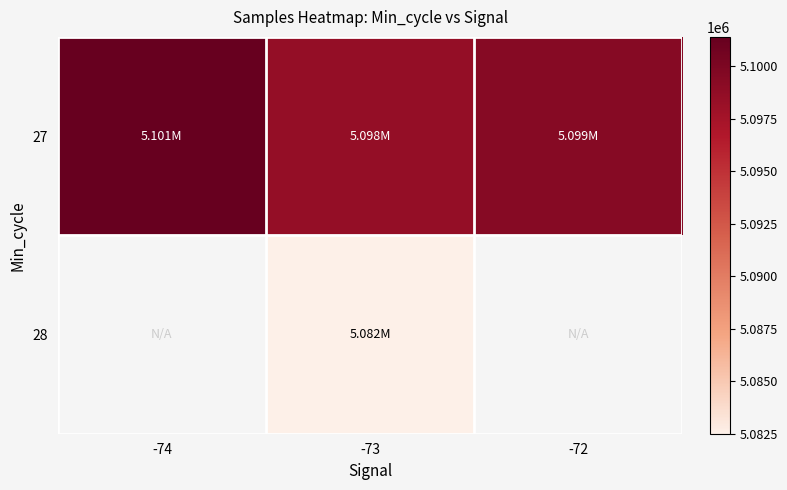

What is the difference between the 27 values at -72 and -73?

856.1